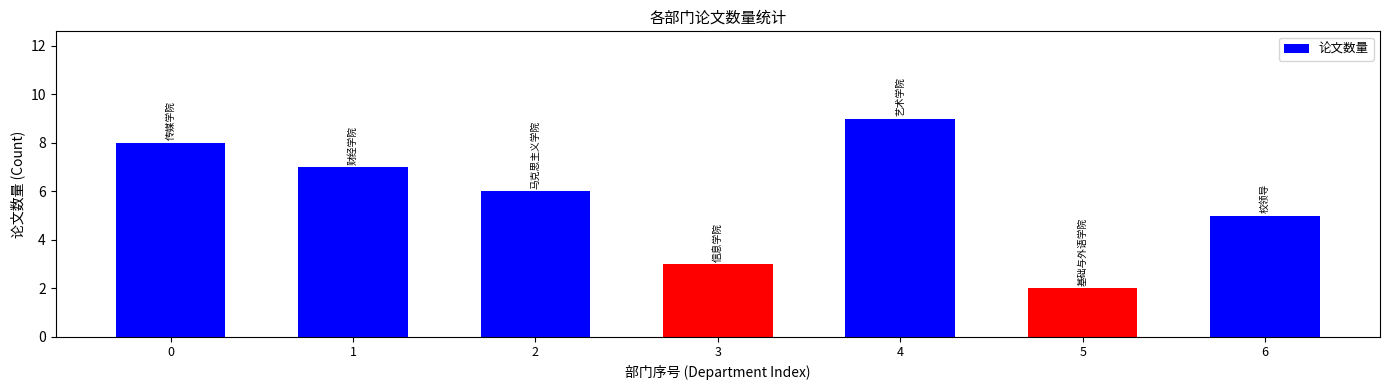

Rank the categories by value from lowest to highest.

5, 3, 6, 2, 1, 0, 4